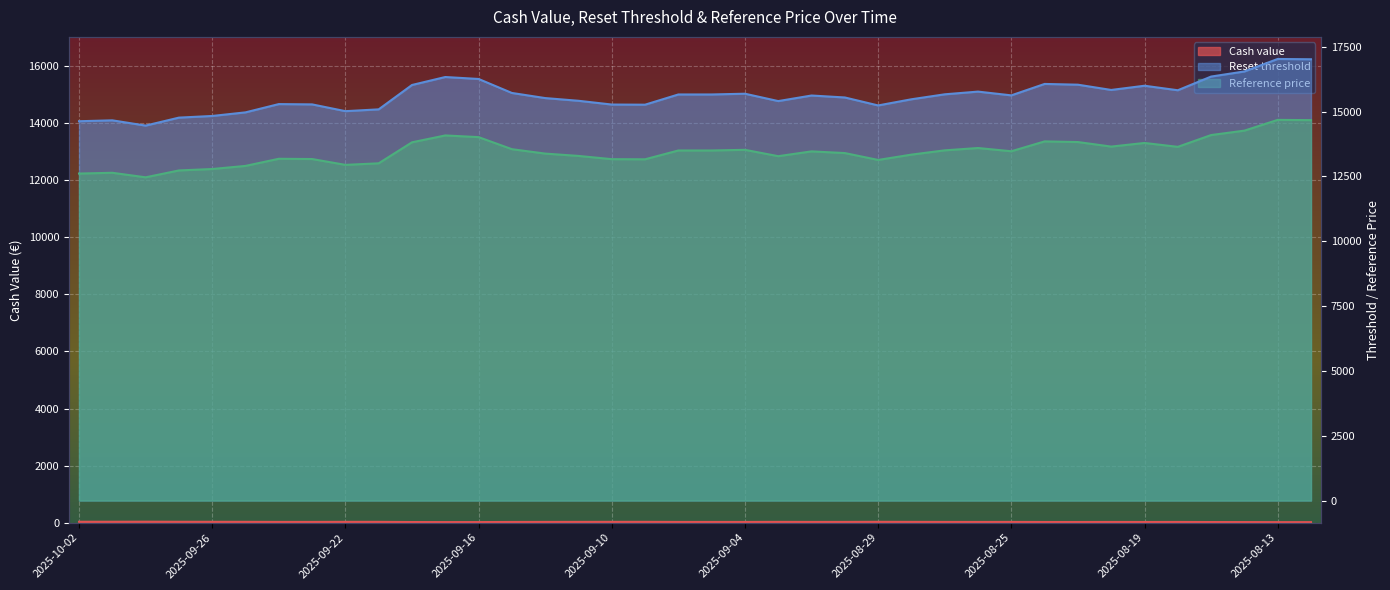

How many data points in Reset threshold are above 15625?

19